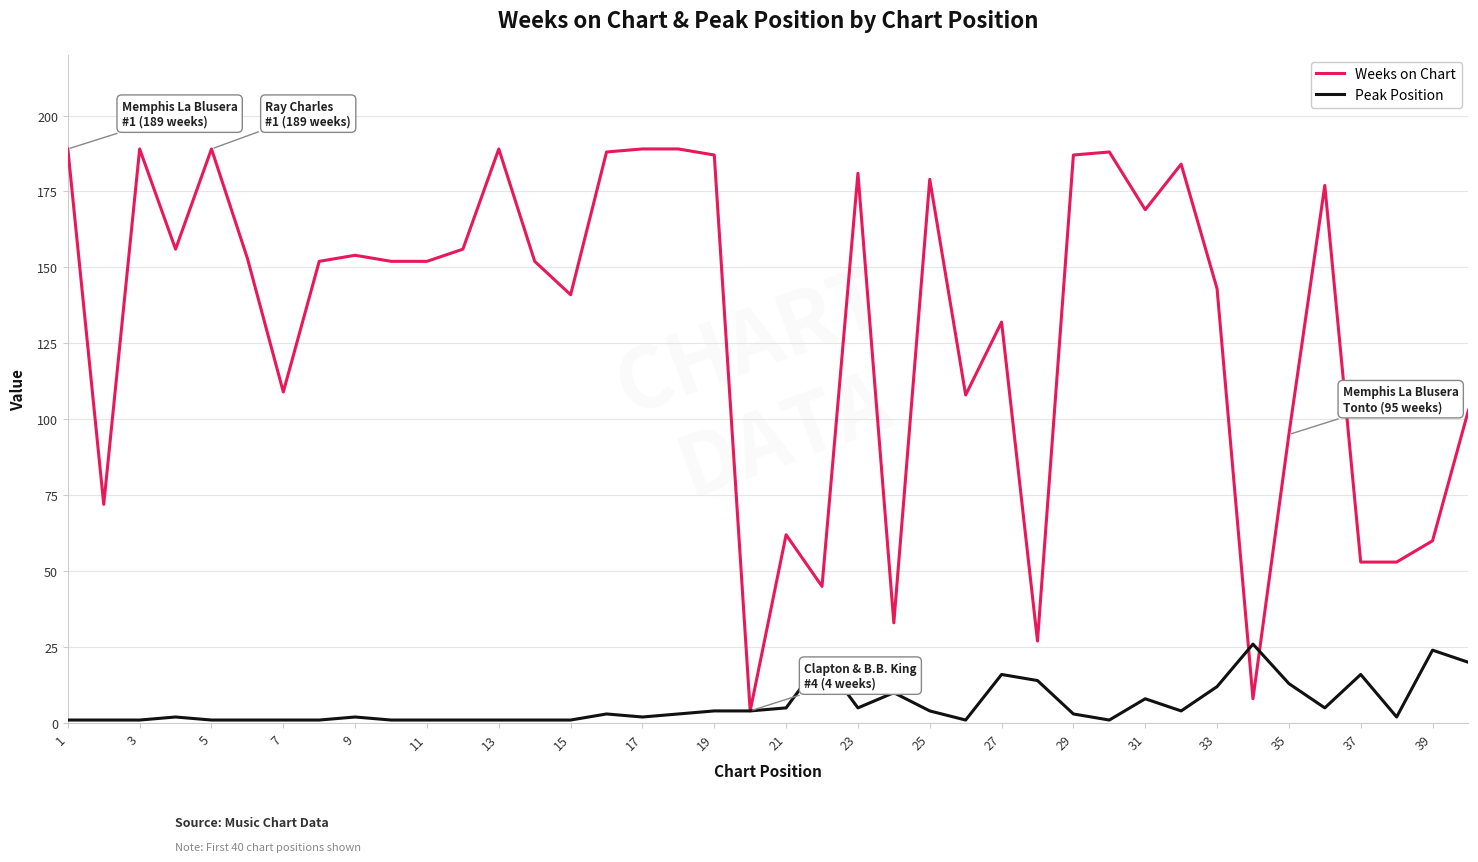

What is the difference between the maximum and second lowest values in the Peak Position series?

25